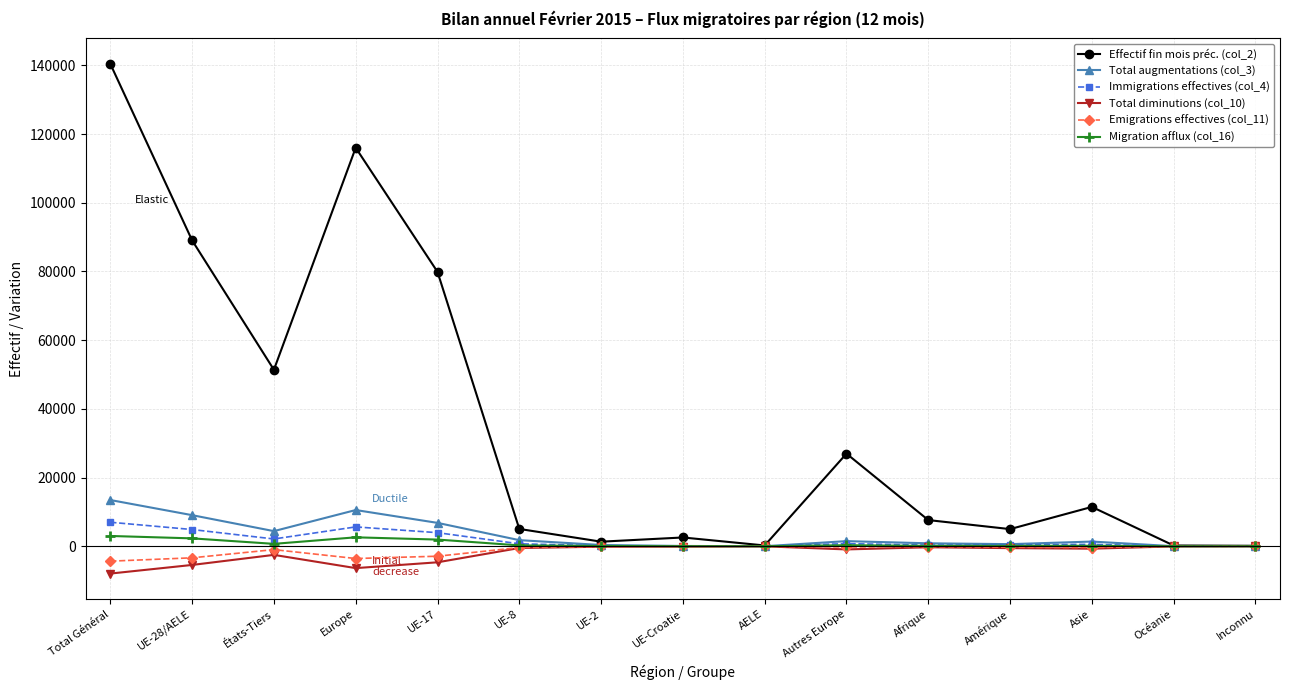

What is the label of the 5th point from the right?

Afrique